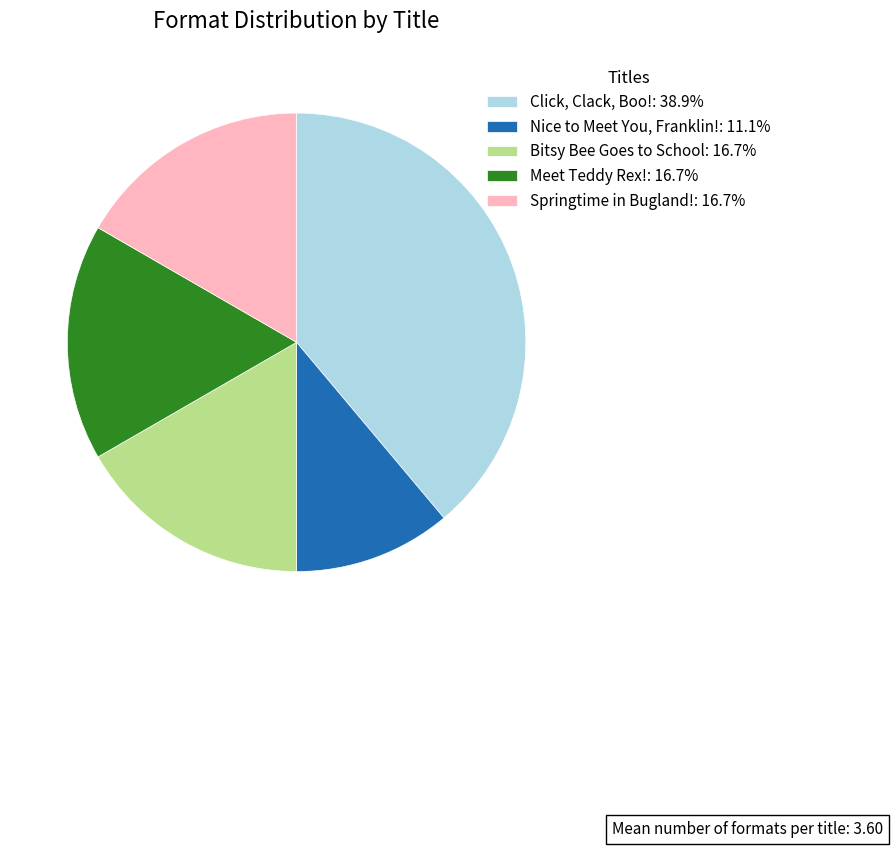

Which has a higher value, Nice to Meet You, Franklin! or Springtime in Bugland!?

Springtime in Bugland!